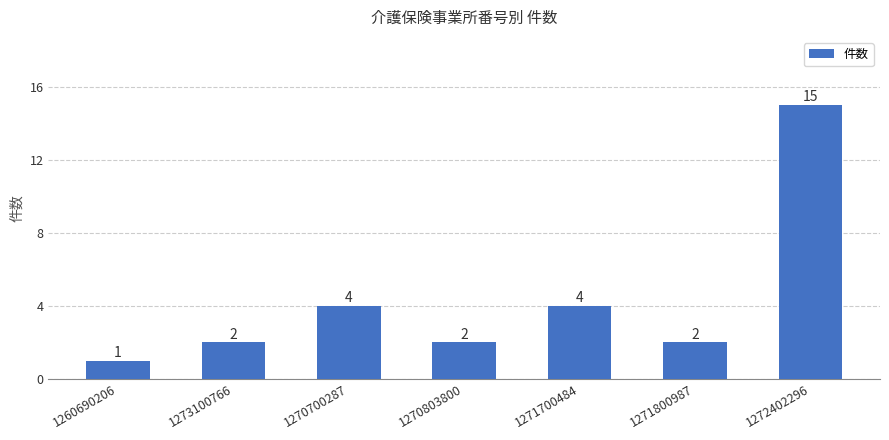

What is the change in value from 1260690206 to 1270803800?

+1